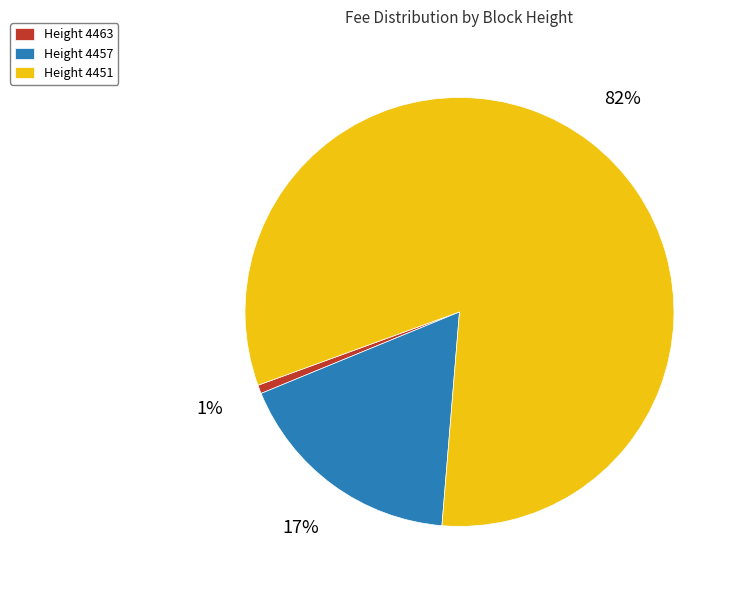

How many segments does this pie chart have?

3